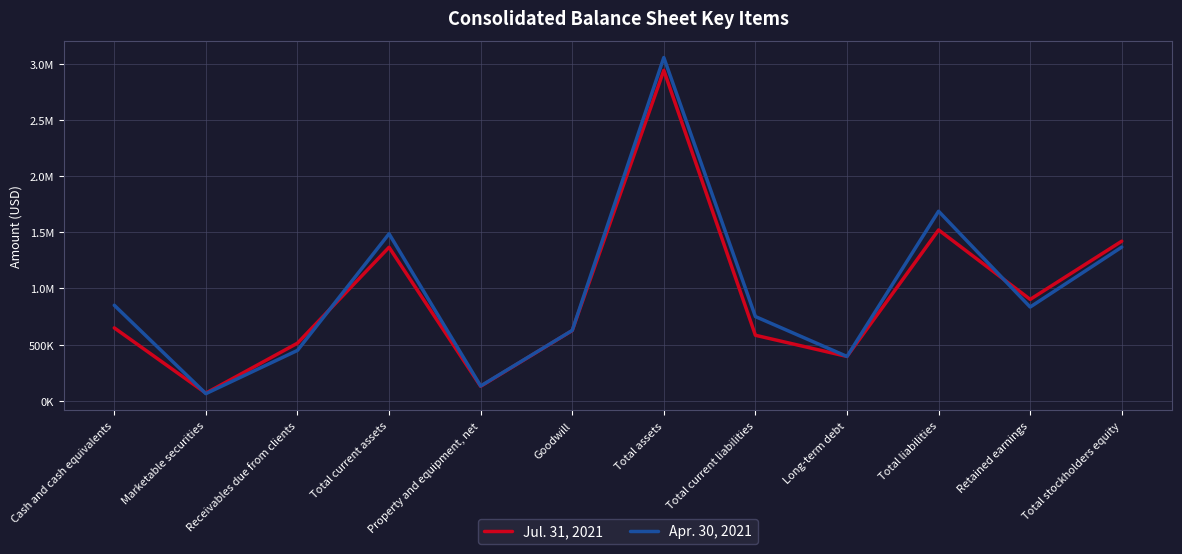

List the series in order of their peak value, highest first.

Apr. 30, 2021, Jul. 31, 2021